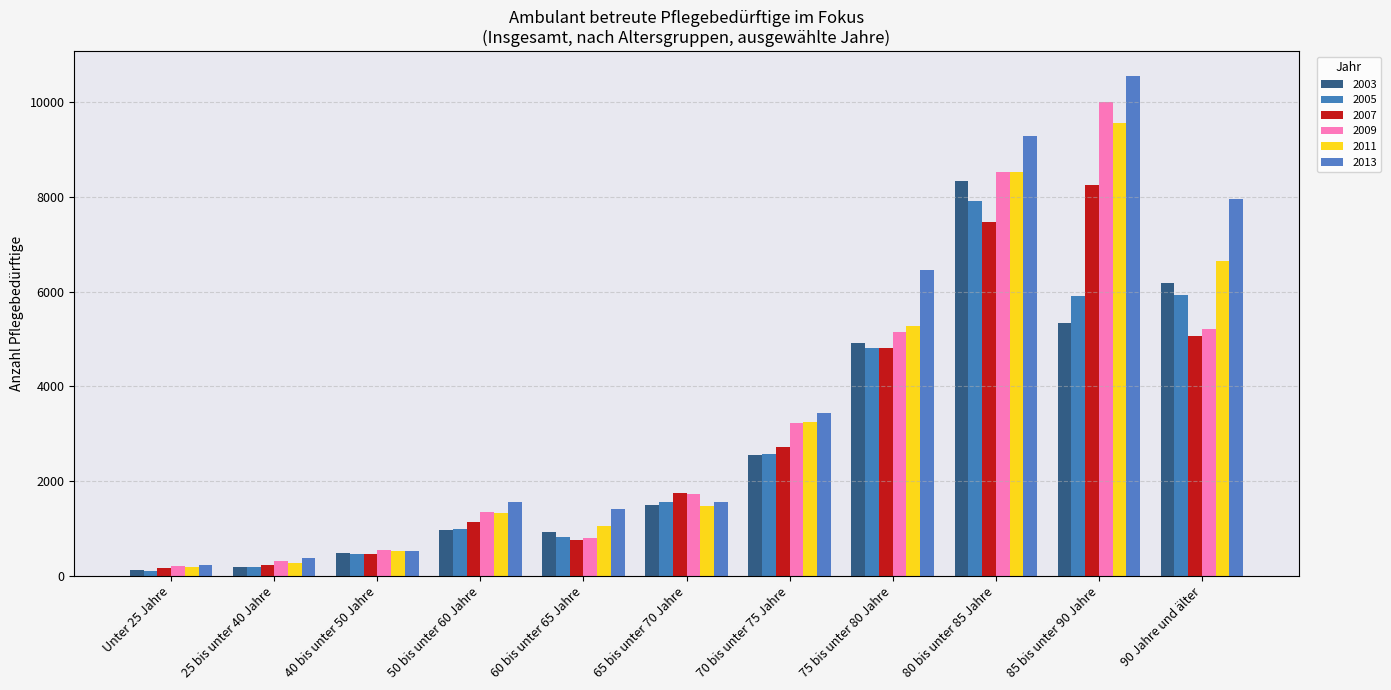

How many distinct data groups are displayed?

6